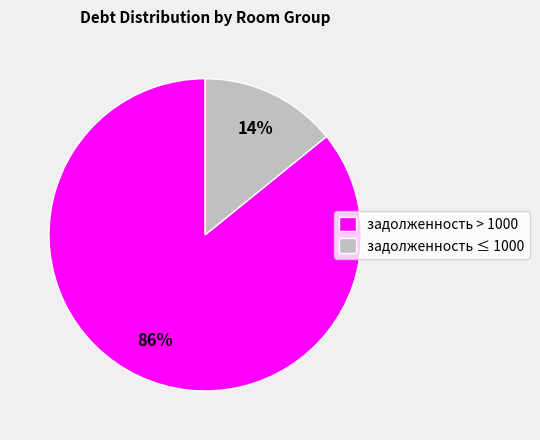

Is the sum of задолженность ≤ 1000 and задолженность > 1000 greater than half?

Yes